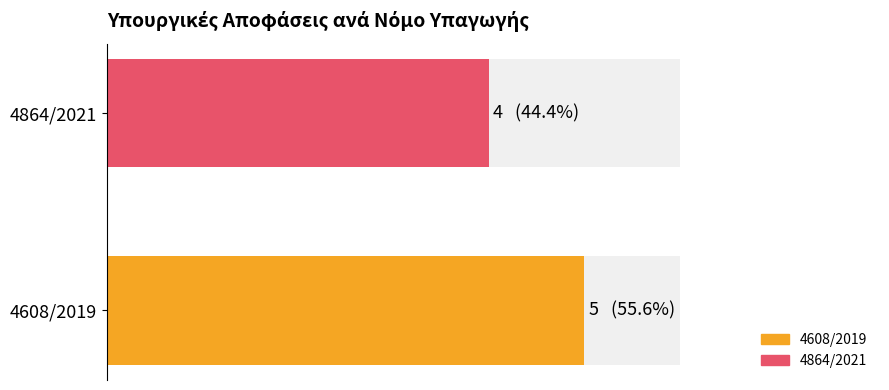

At which category is the sum across all series the highest?

4608/2019